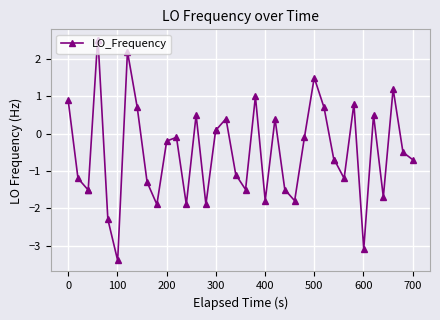

What is the minimum value shown in the chart?

-3.4